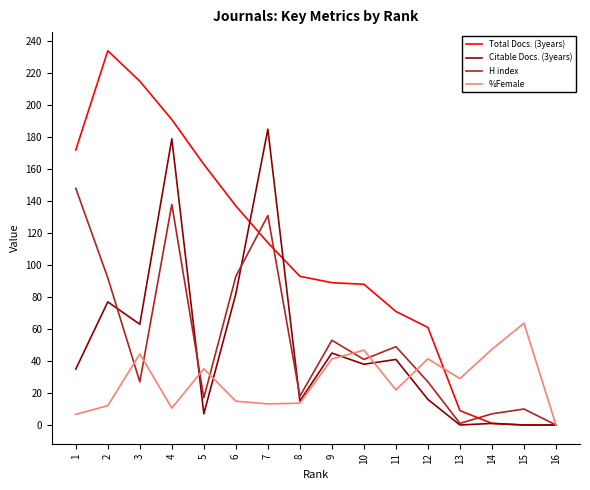

What are all the series names shown in the legend?

Total Docs. (3years), Citable Docs. (3years), H index, %Female